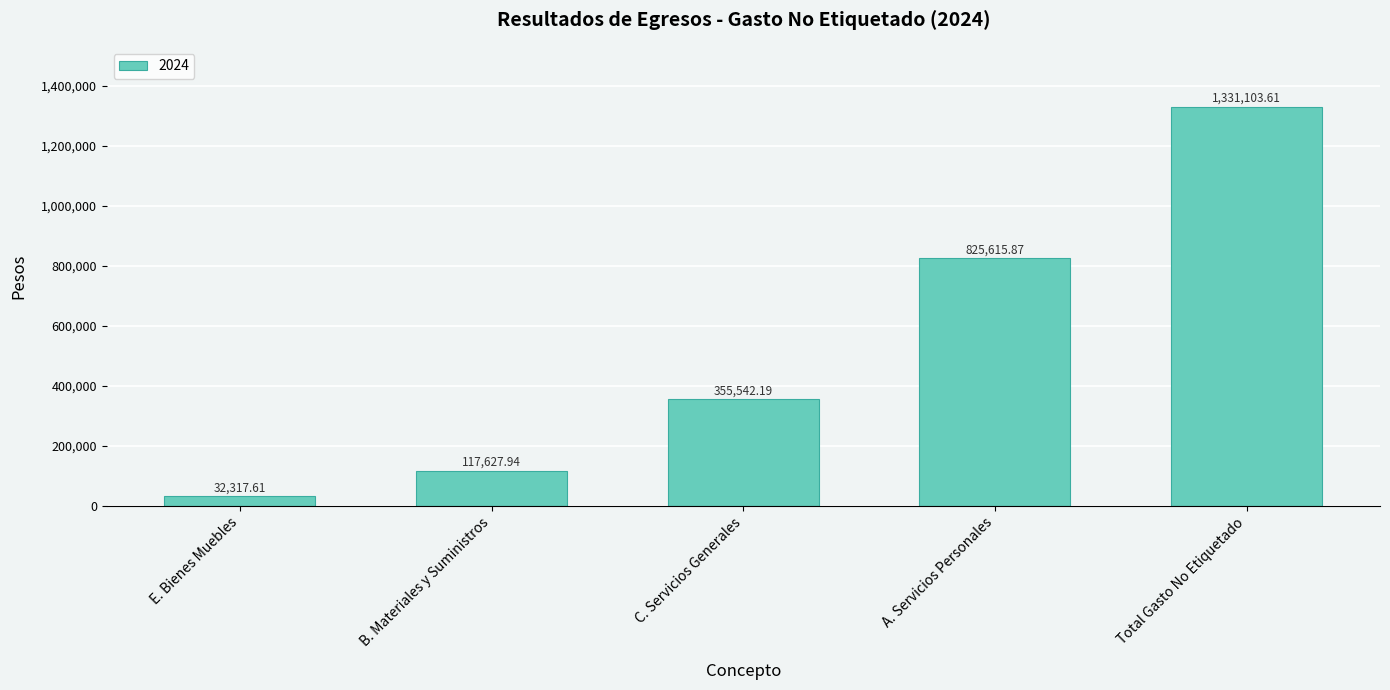

Between A. Servicios Personales and C. Servicios Generales, which is larger?

A. Servicios Personales